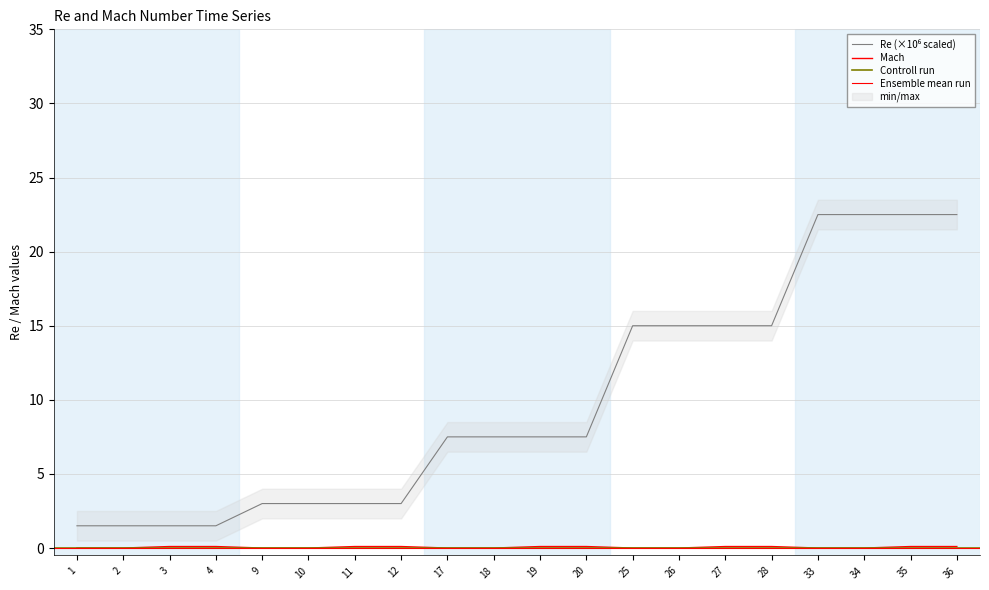

Which category has the highest value across all series?

33